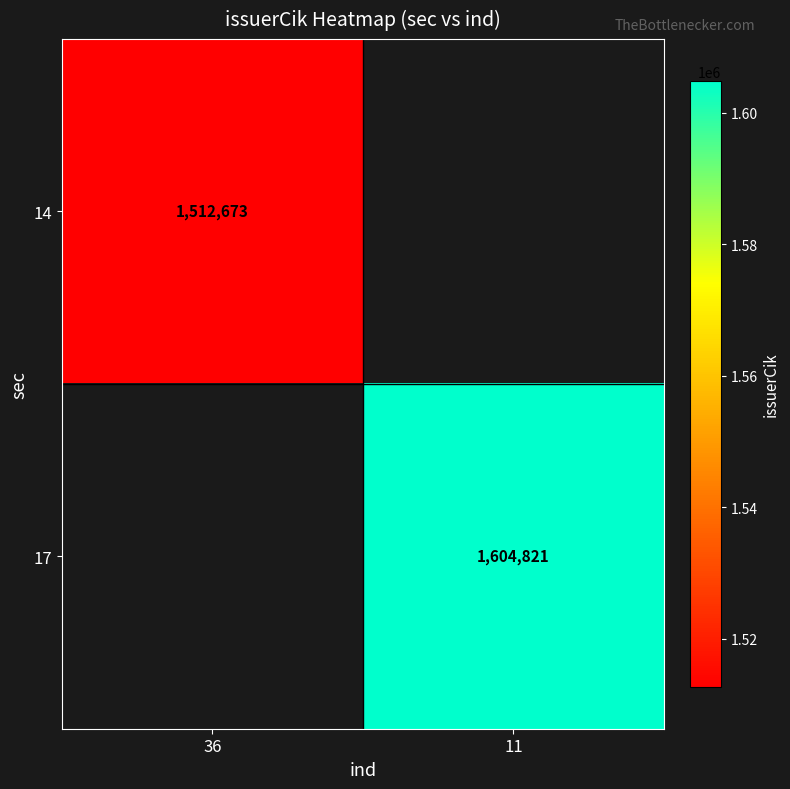

The value of 17 at 11 is 1604821. True or false?

True